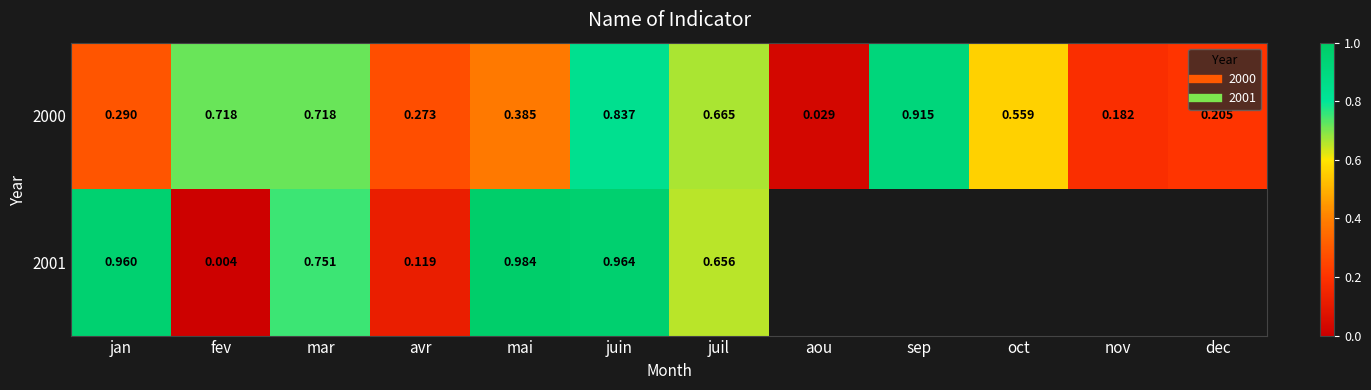

Is it true that 2001 equals 1.0 at juil?

False